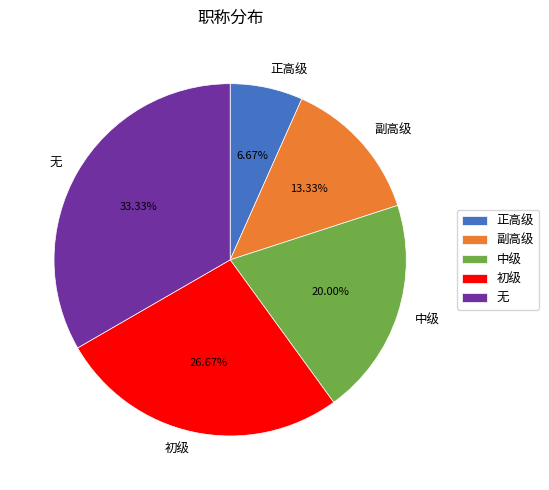

To the nearest percent, what percentage of the pie is 初级?

27%